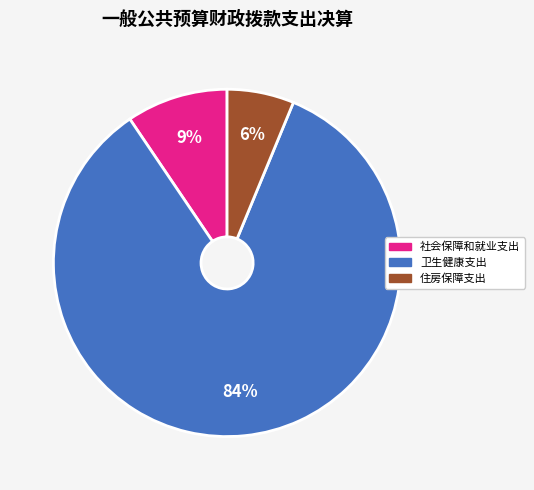

Which slice is the largest?

卫生健康支出